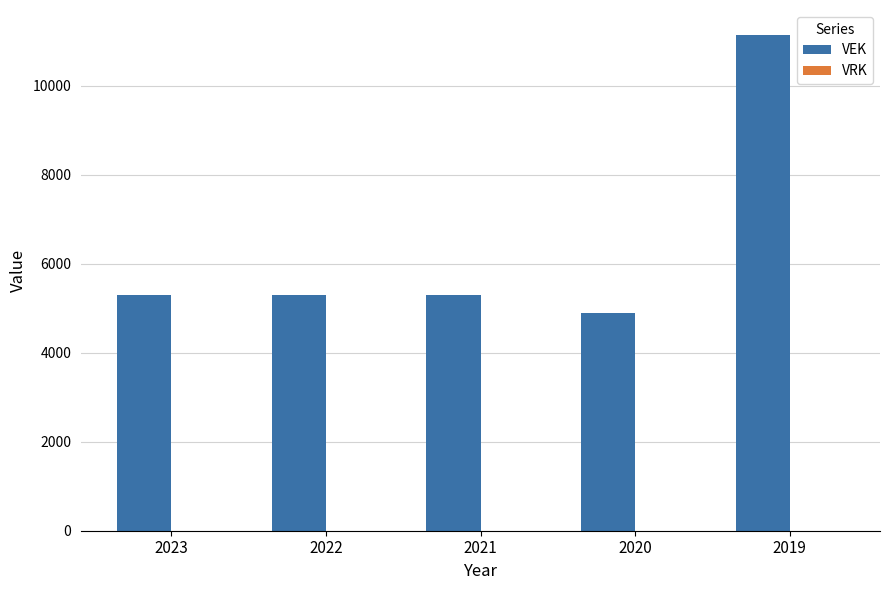

How many data points does each series have?

5